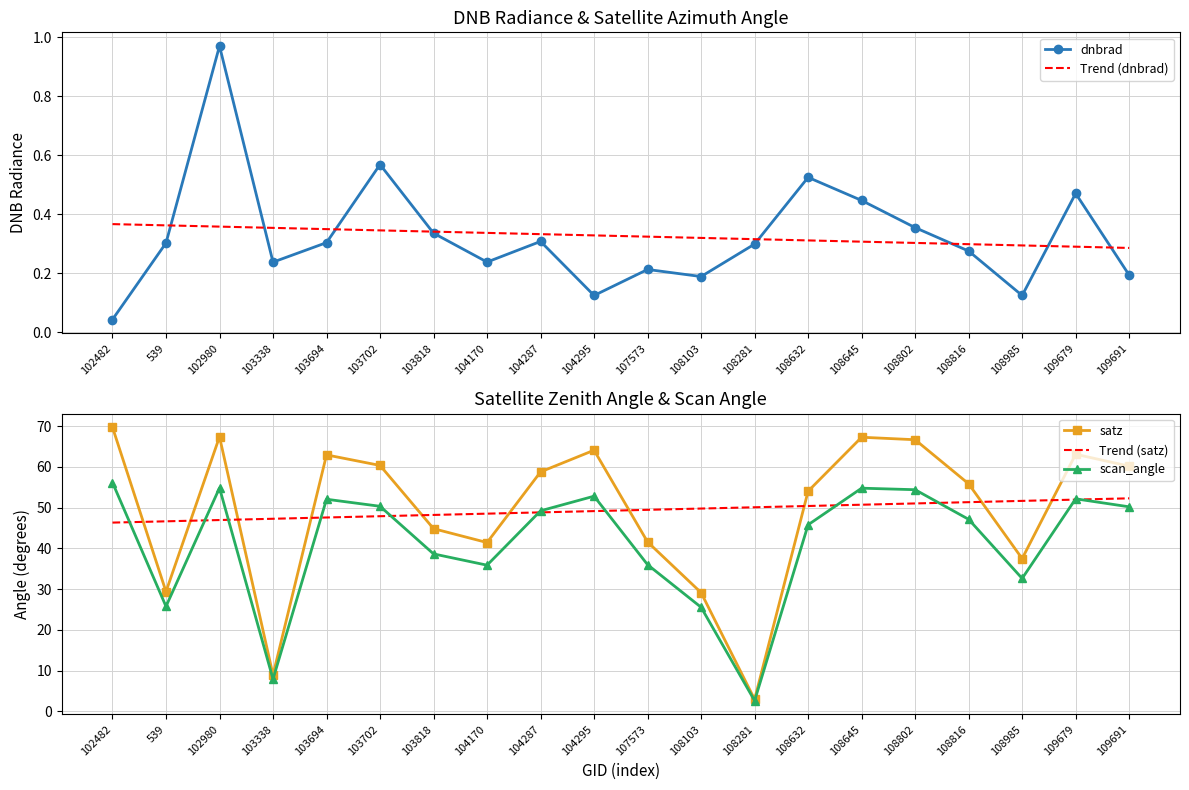

The value of Trend (satz) at 107573 is 81.1. True or false?

False